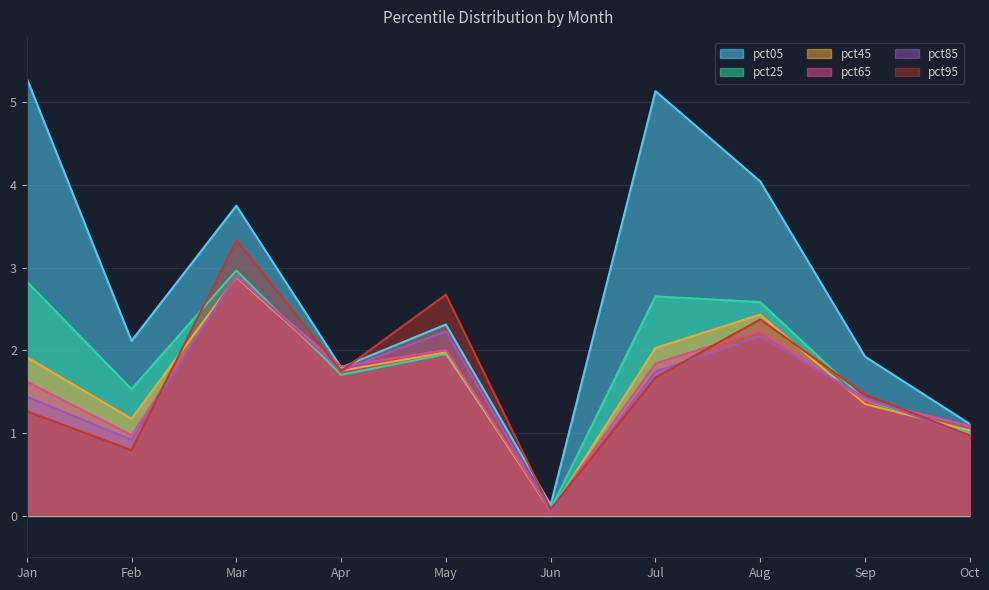

Which series ends up on top after the final intersection of pct85 and pct95?

pct95